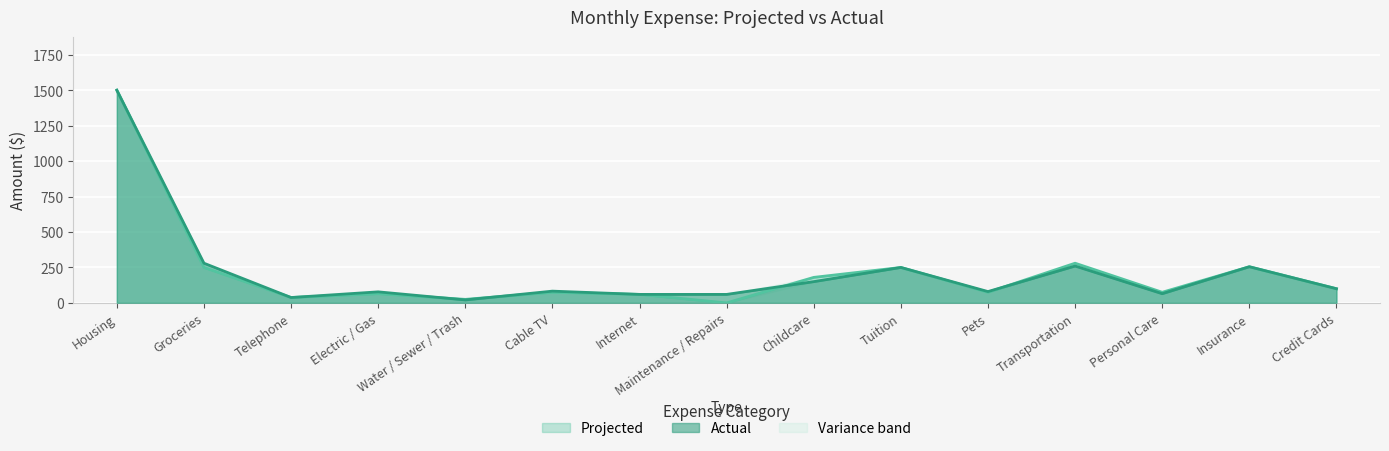

Read the Projected value at Electric / Gas, to the nearest 50.

50